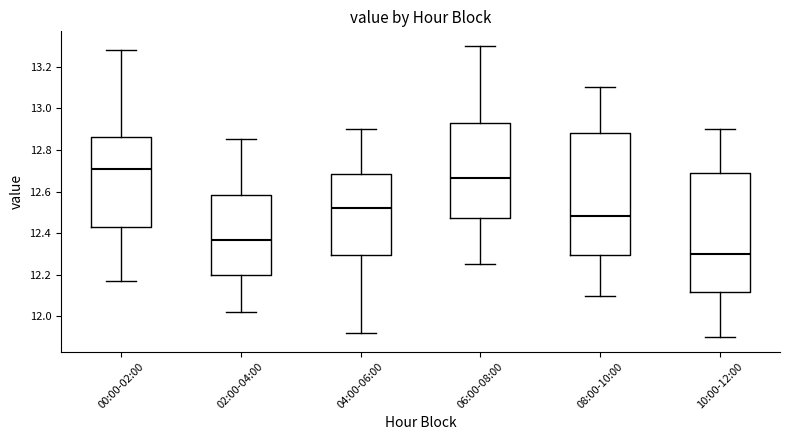

Where is the upper edge of the box for 02:00-04:00 on the y-axis? The values are not printed on the chart, so give them approximately, as read against the axis.

12.58